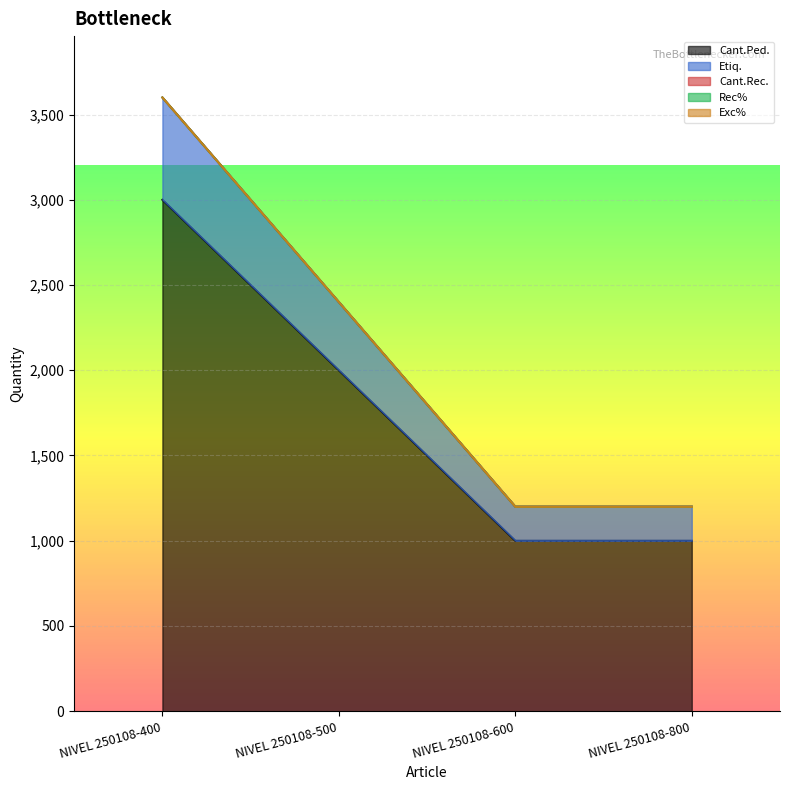

True or false: Exc% has more than 1 interior local peaks.

False